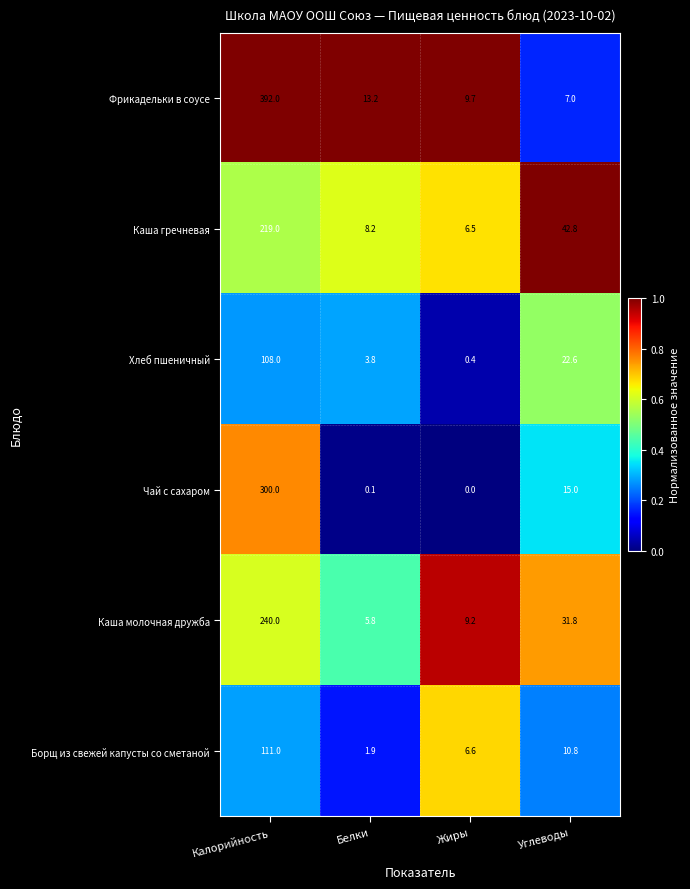

The Чай с сахаром series shows -199.5 at Жиры. True or false?

False